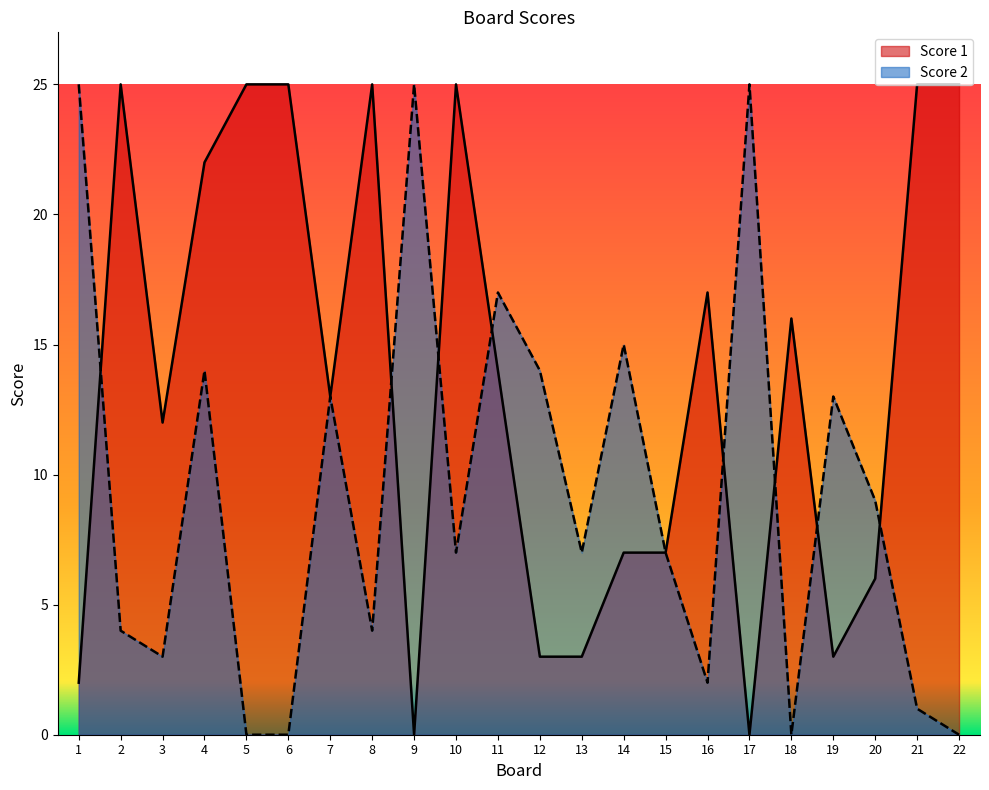

At which category is the sum across all series the highest?

4